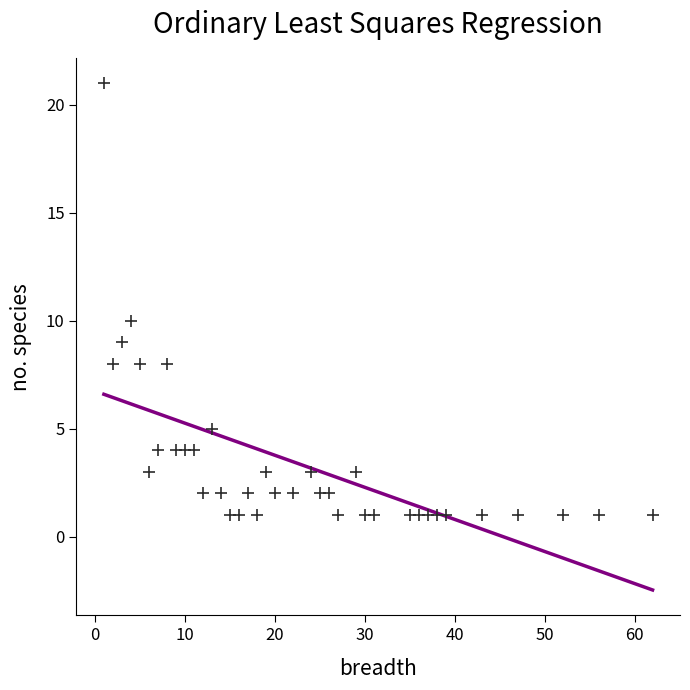

What is the range of X values (max minus min)?

61